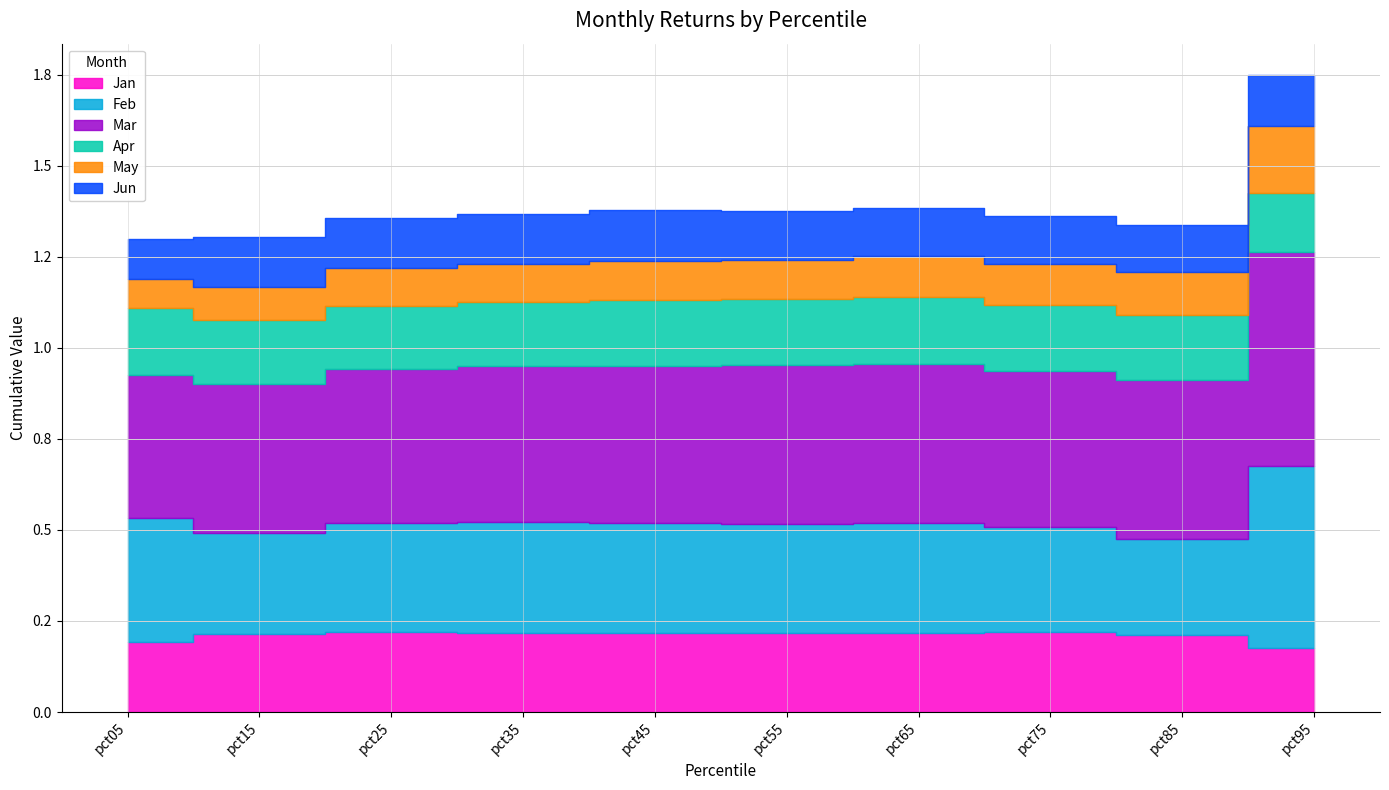

Count the number of data series in this chart.

6